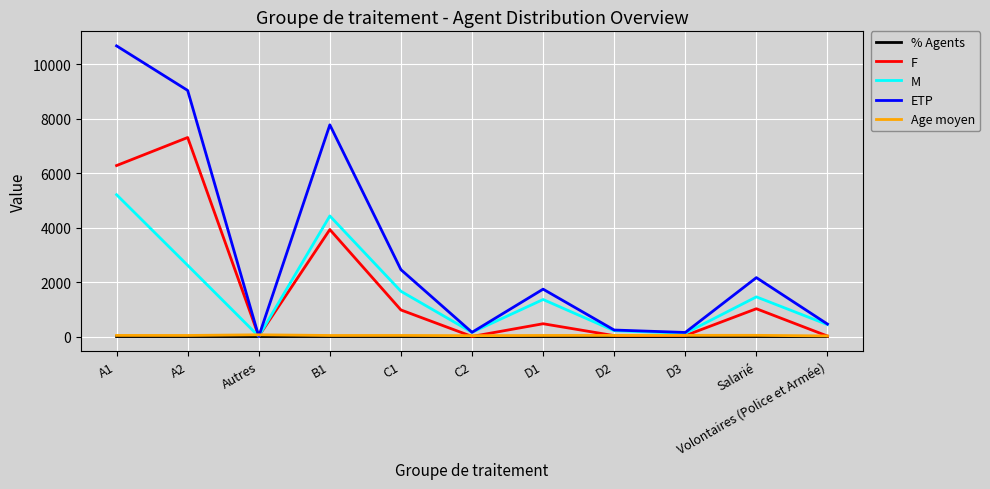

What is the greatest value displayed?

10675.6